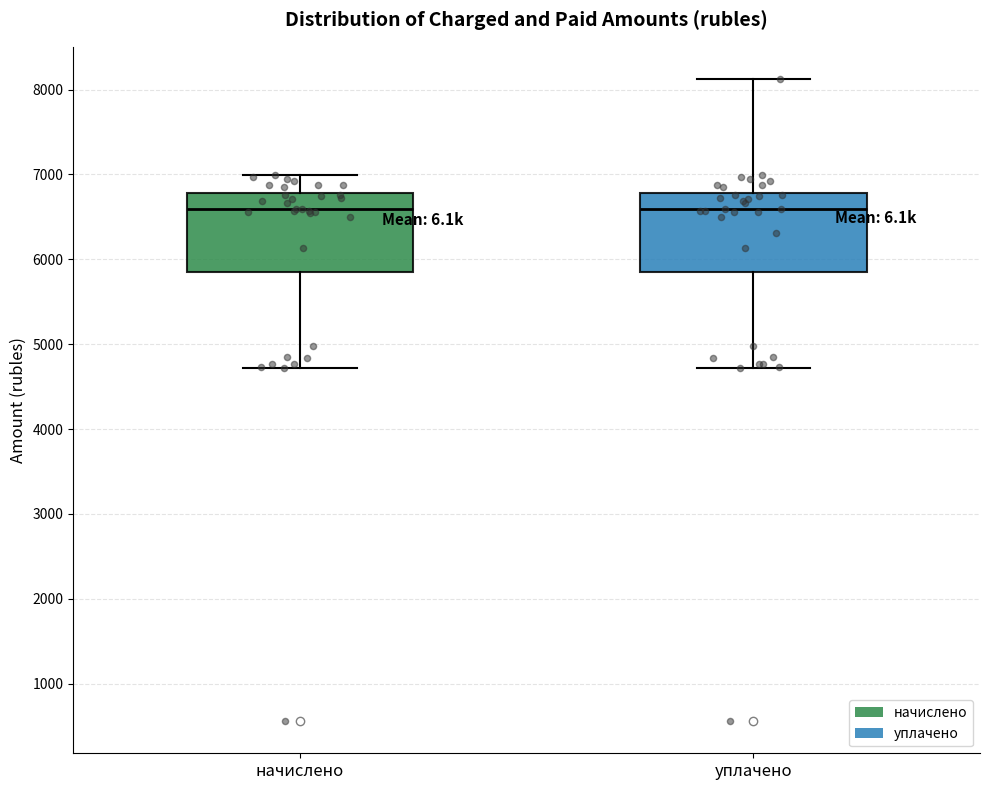

Reading left to right, read every box against the y-axis: the position of its median line, the range the box covers, and the ends of its whiskers. The values are not printed on the chart, so give them approximately, as read against the axis.

начислено: median 6600, box 5800 to 6800, whiskers 4700 to 7000
уплачено: median 6600, box 5800 to 6800, whiskers 4700 to 8100